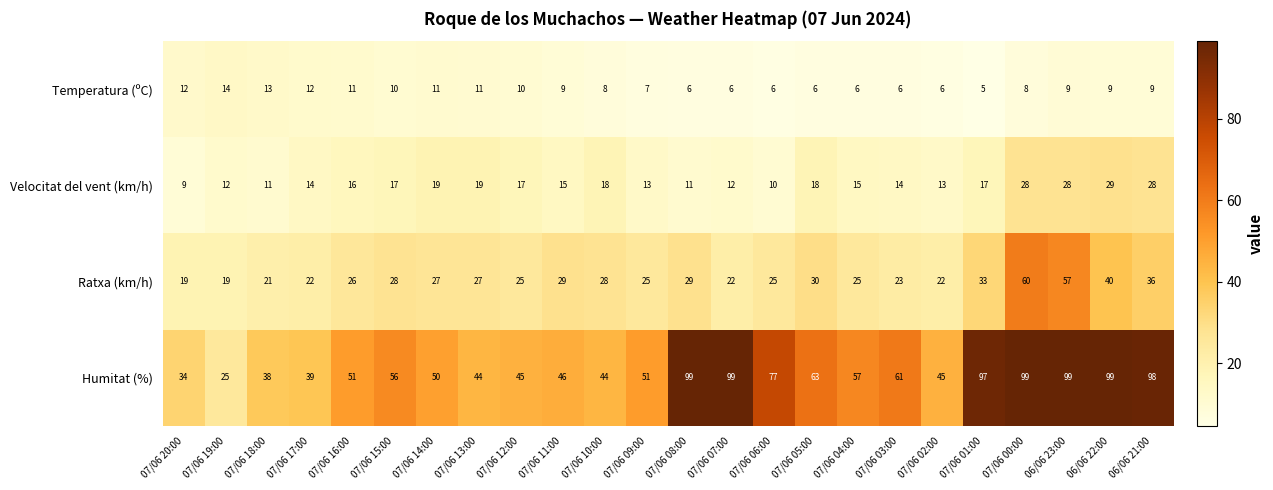

Is it true that Ratxa (km/h) equals 22 at 07/06 07:00?

True